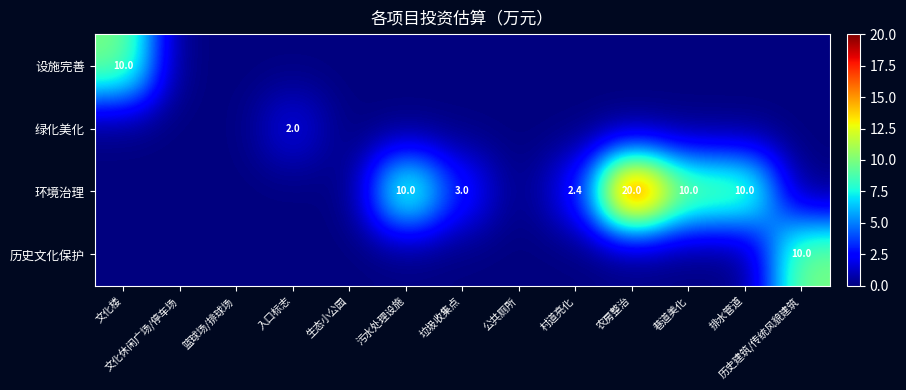

The value of 环境治理 at 巷道美化 is 10.0. True or false?

True